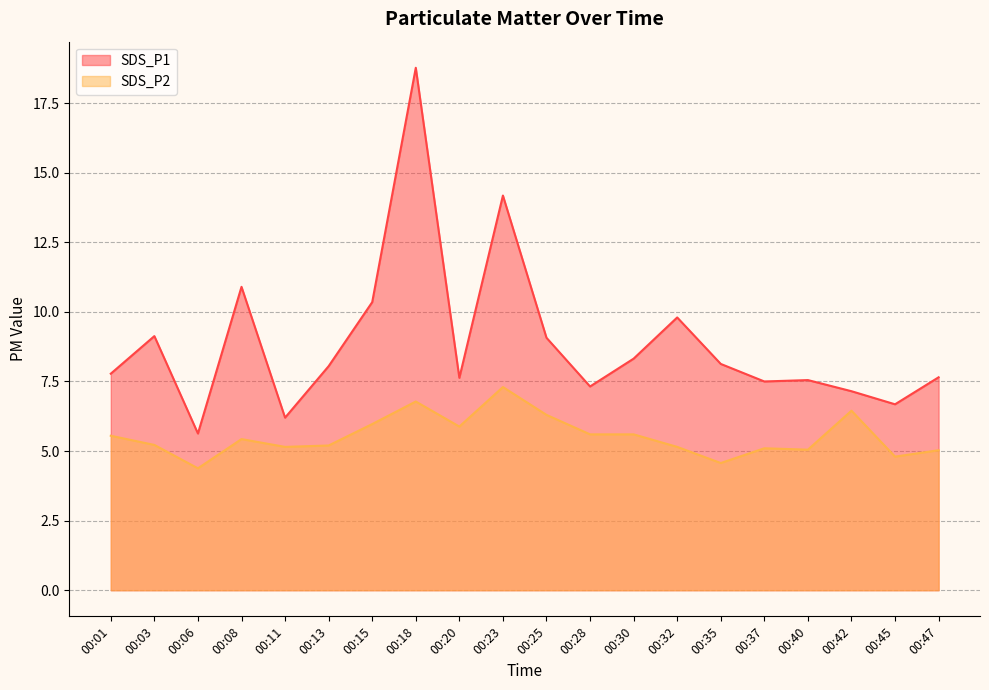

What is the total value across all series at 00:08?

16.3